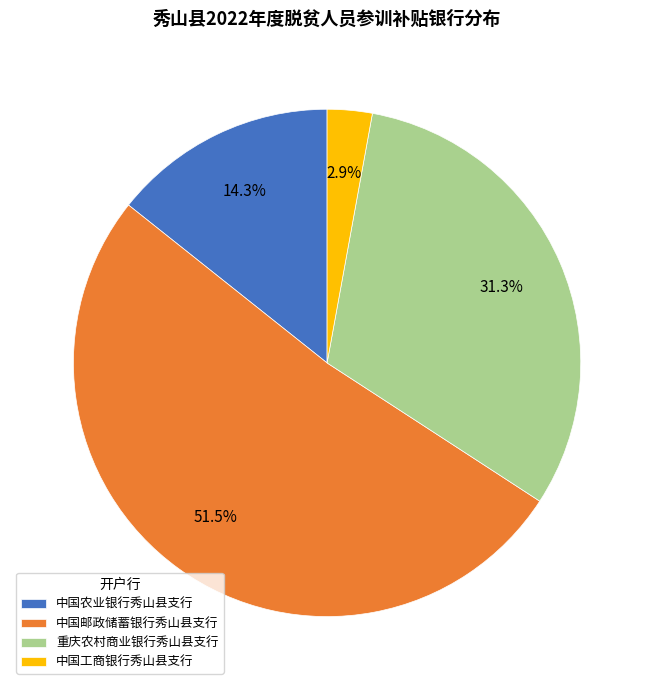

Which category accounts for the majority?

中国邮政储蓄银行秀山县支行